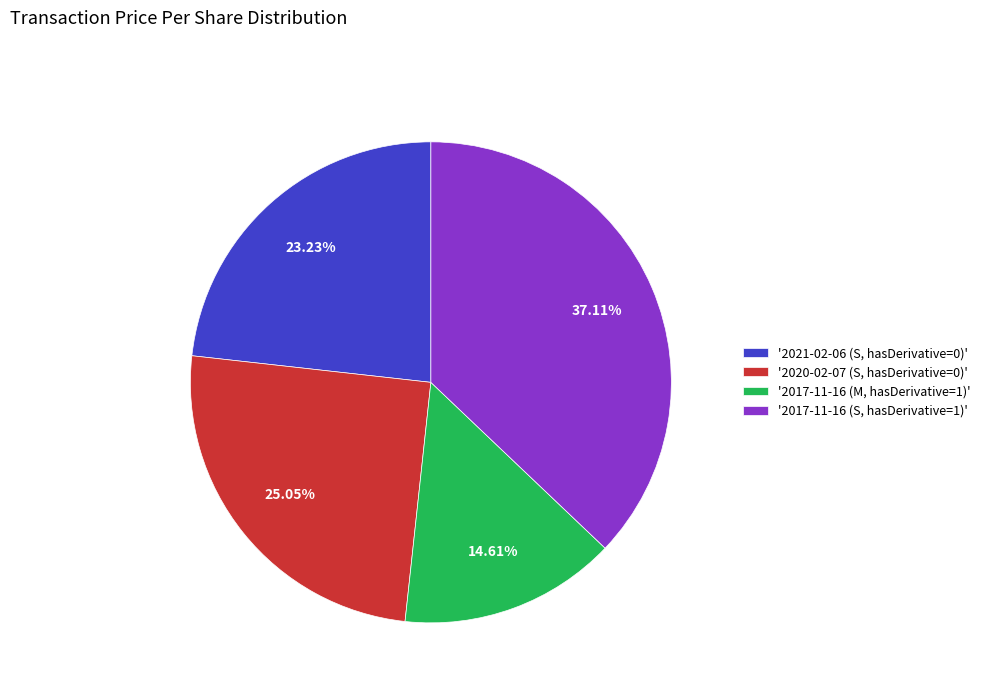

How many segments does this pie chart have?

4